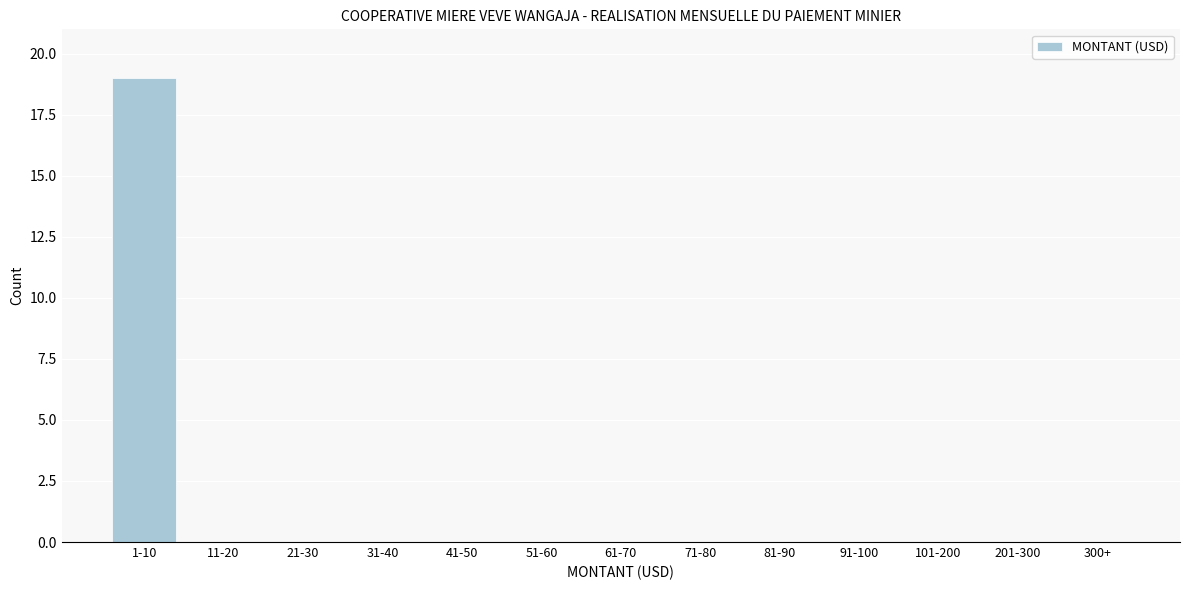

Reading right to left, what are all the values shown in this chart?

300+=0	201-300=0	101-200=0	91-100=0	81-90=0	71-80=0	61-70=0	51-60=0	41-50=0	31-40=0	21-30=0	11-20=0	1-10=19